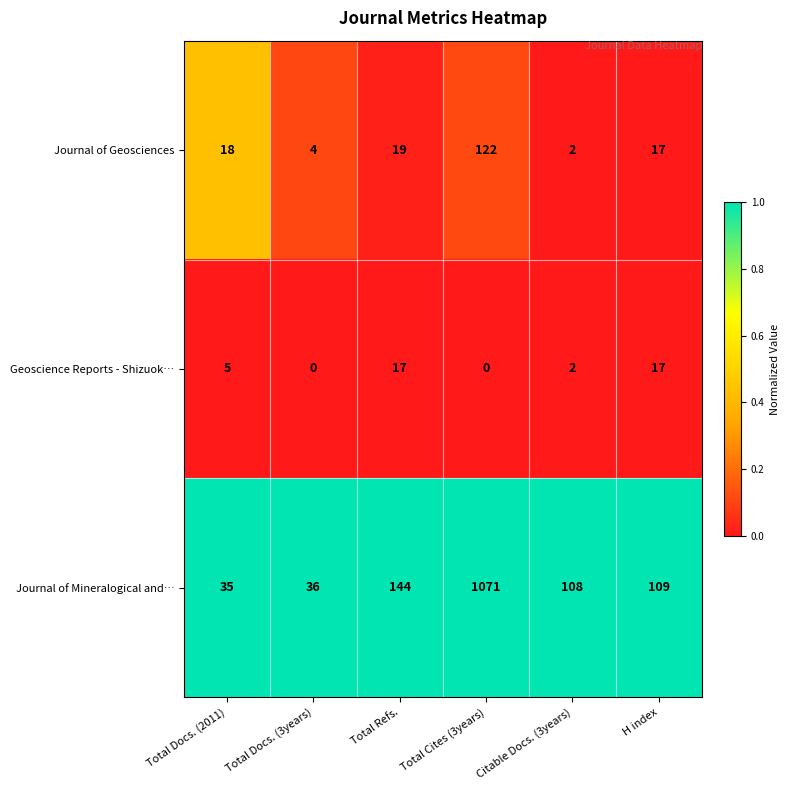

Which series has the largest range (max minus min)?

Journal of Mineralogical and…